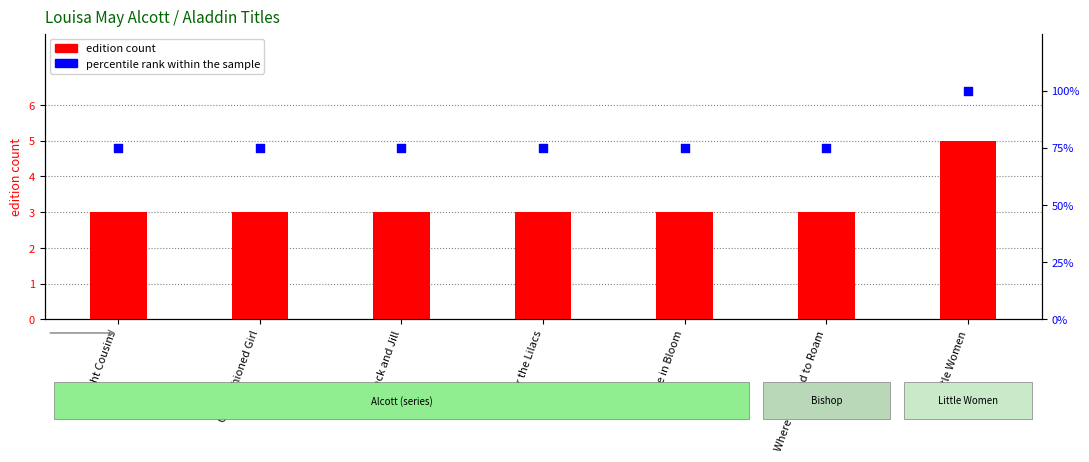

Which has a higher value, Where We Used to Roam or Jack and Jill?

Where We Used to Roam